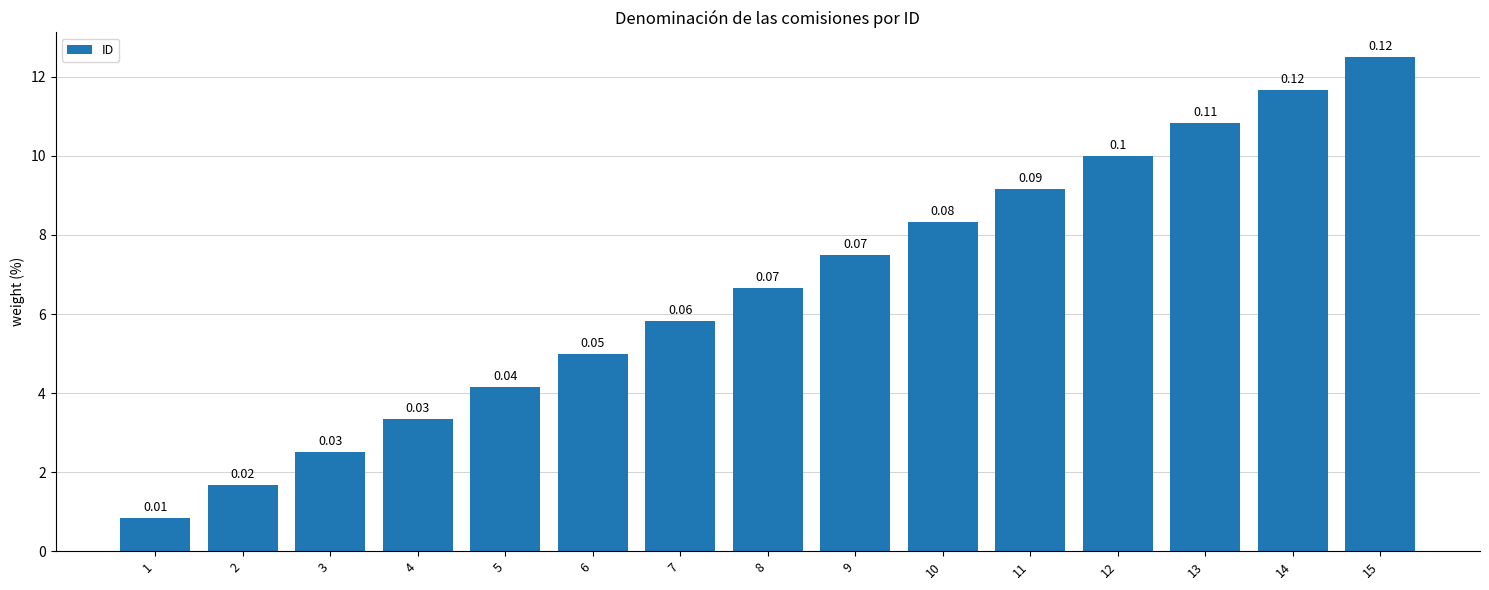

What is the greatest value displayed?

12.5